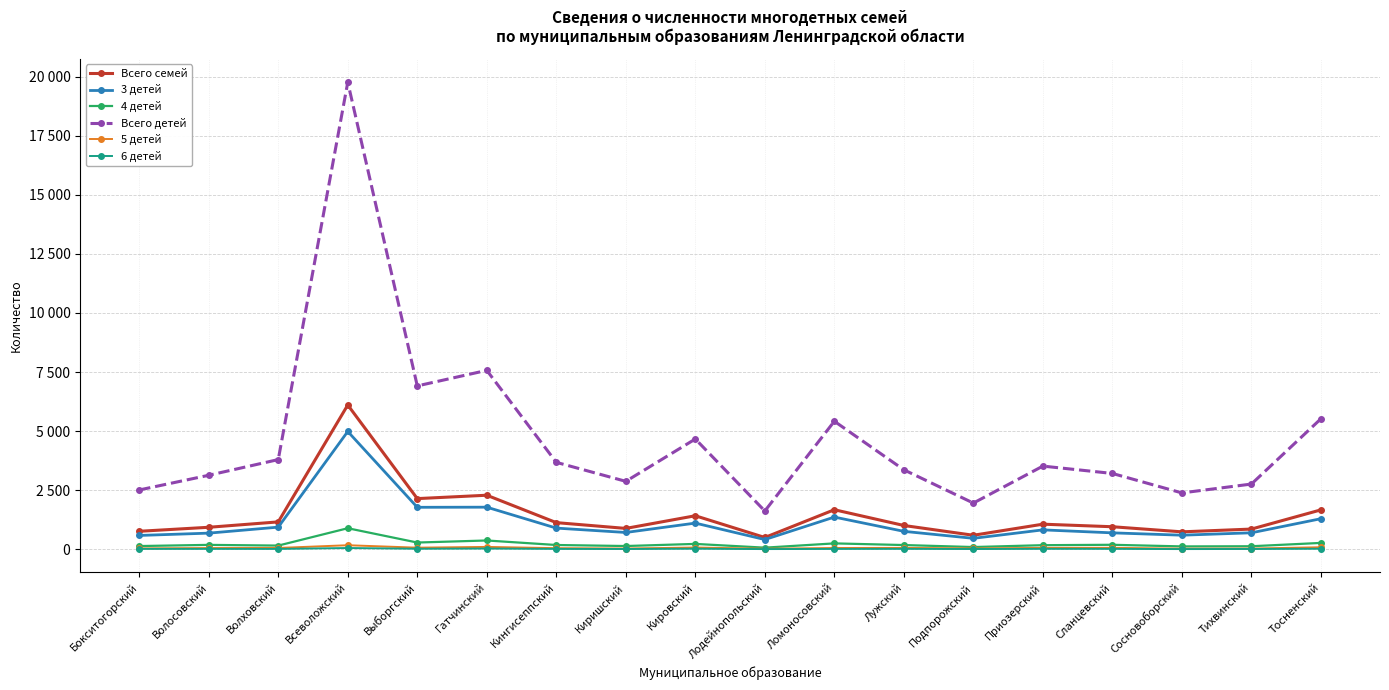

What is the label of the 15th point from the left?

Сланцевский